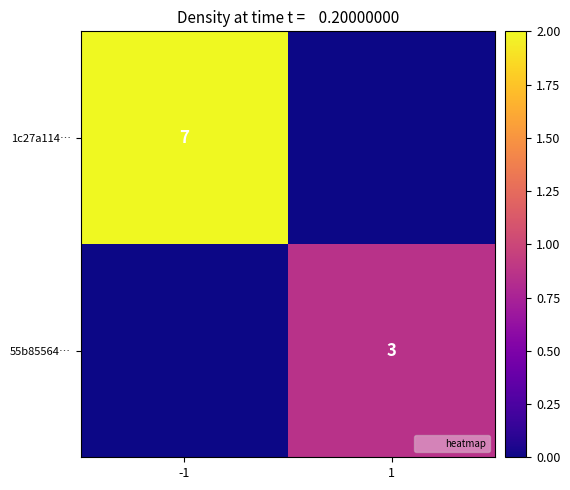

What is the difference between the highest and lowest values at 1?

0.9